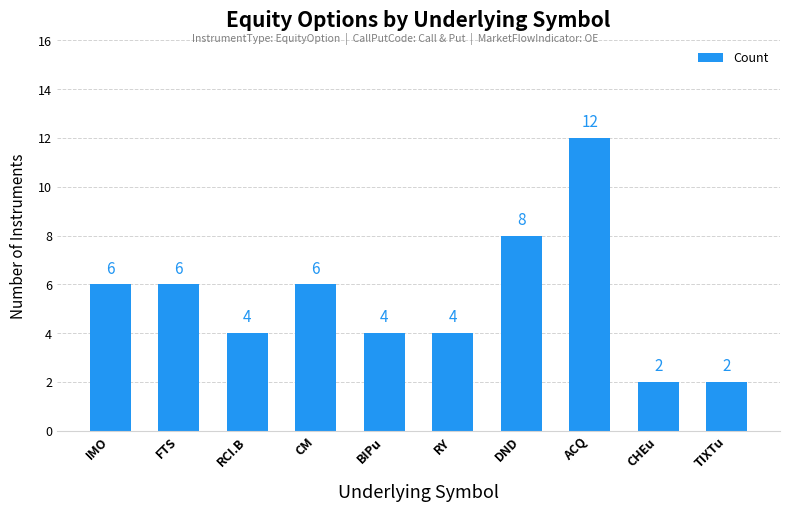

What value does the data have at DND, to the nearest 10?

10